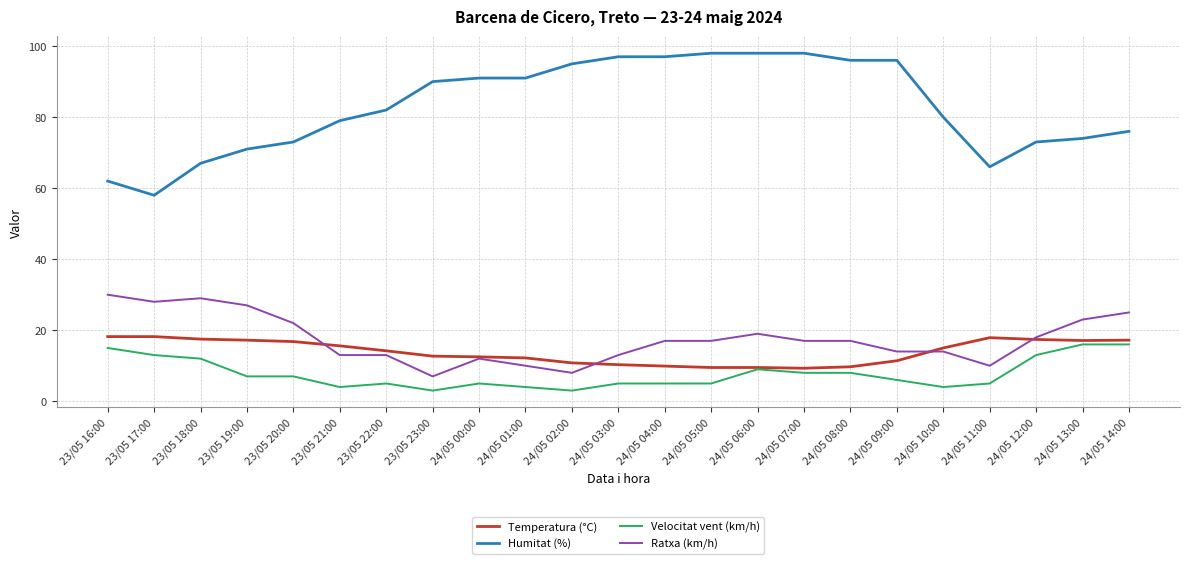

Rank the series at 23/05 20:00 from highest to lowest value.

Humitat (%), Ratxa (km/h), Temperatura (°C), Velocitat vent (km/h)